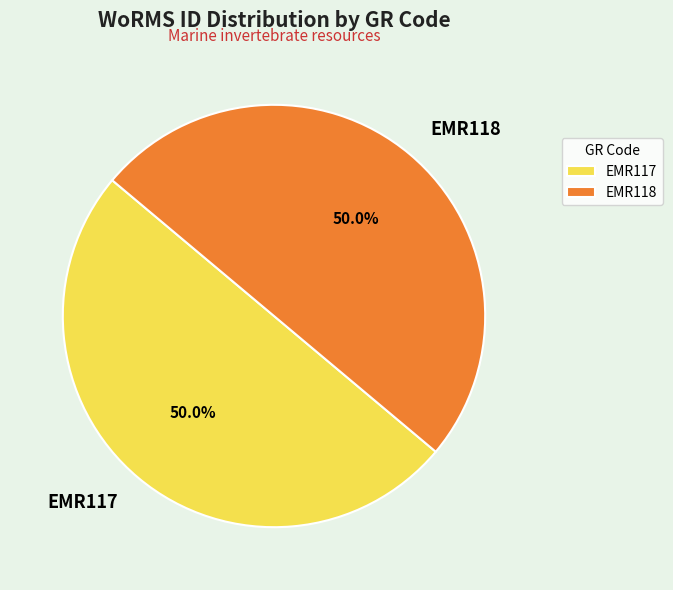

What is the total percentage of EMR117 and EMR118?

100.0%